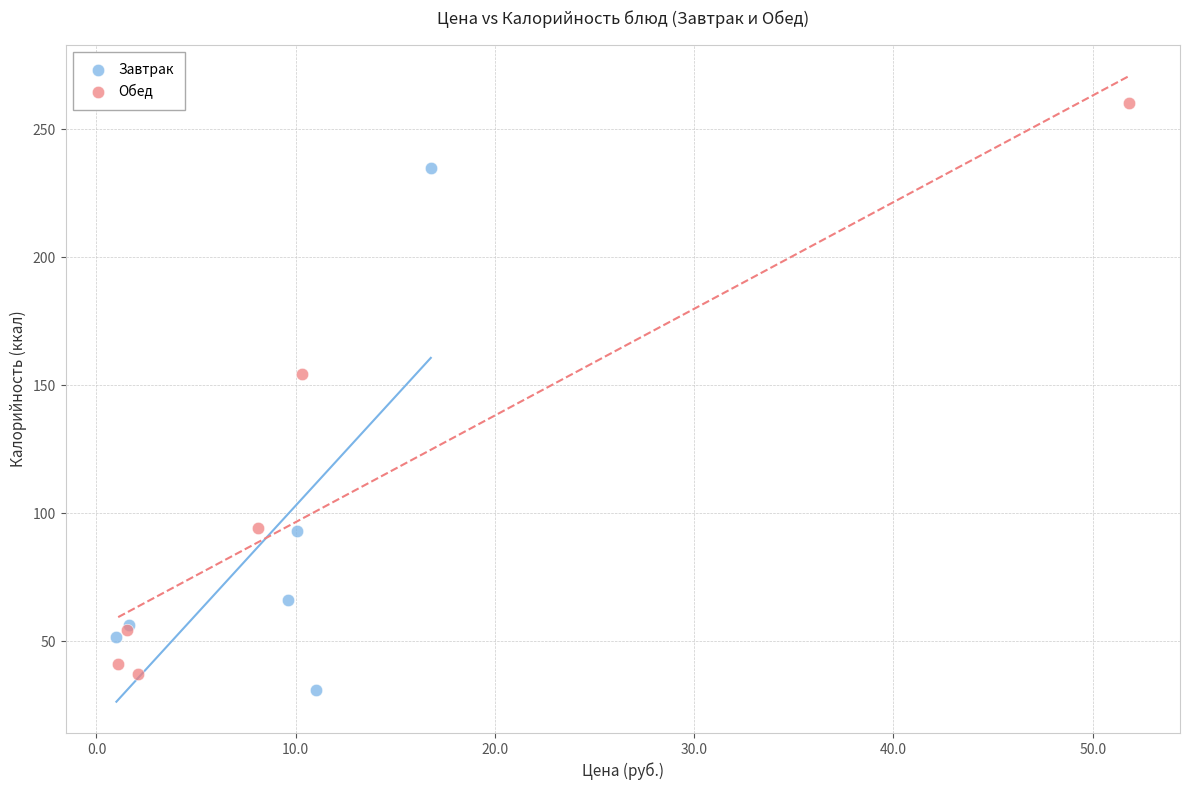

Which series has the widest spread of Y values?

Обед